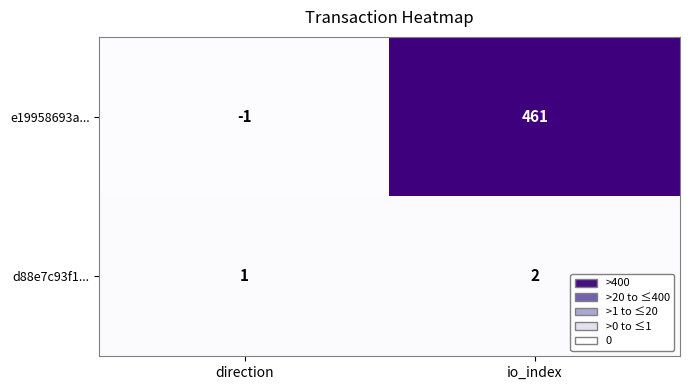

What is the spread (max minus min) of values at direction?

2